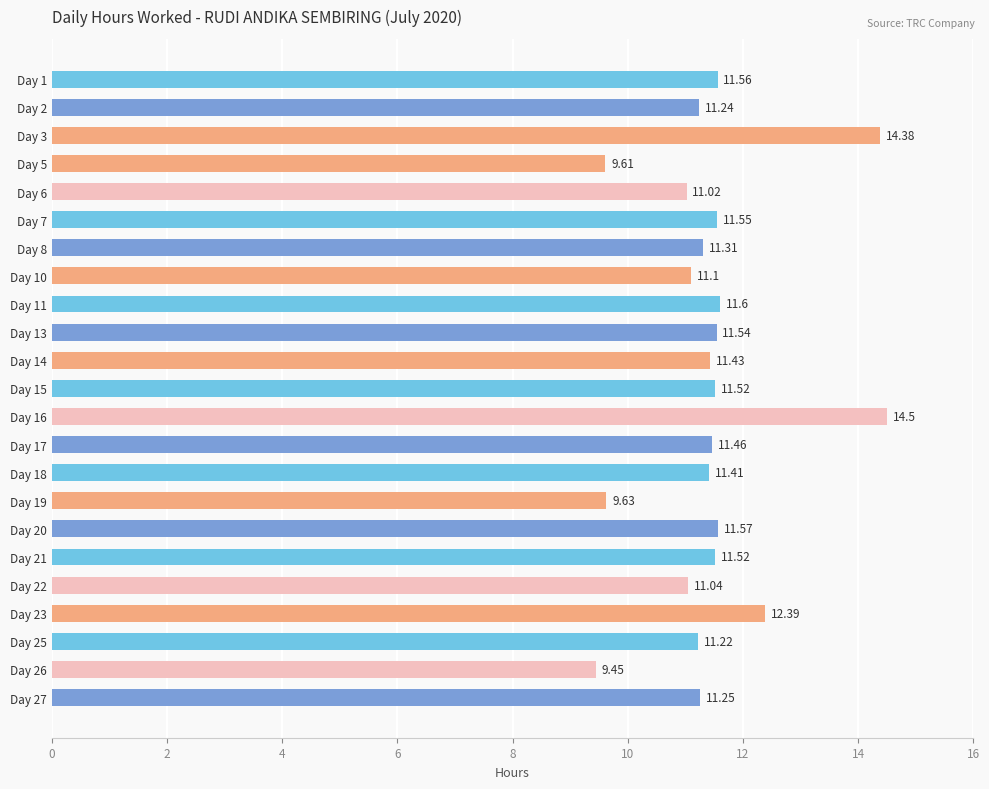

Which category has the lowest value across all series?

Day 26